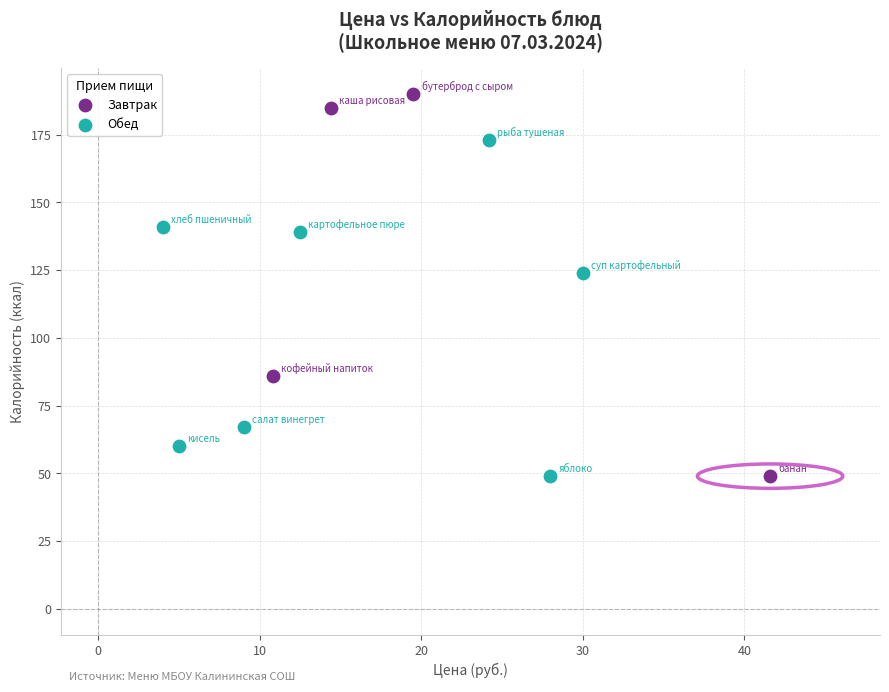

Which series contains the highest Y value?

Завтрак